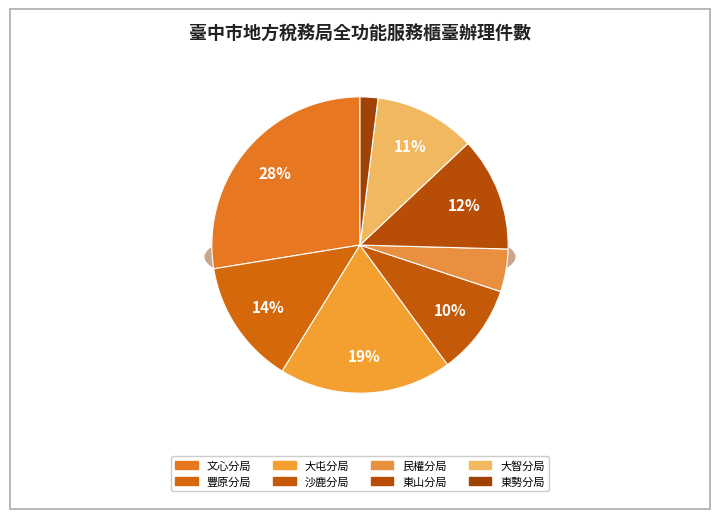

What is the ratio of the value at 文心分局 to the value at 大智分局?

2.5